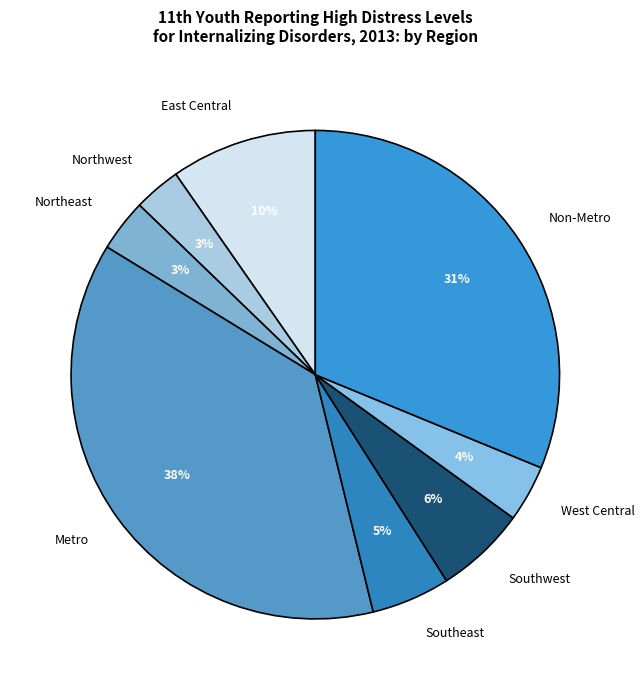

What percentage is the Northeast slice, to the nearest percent?

3%